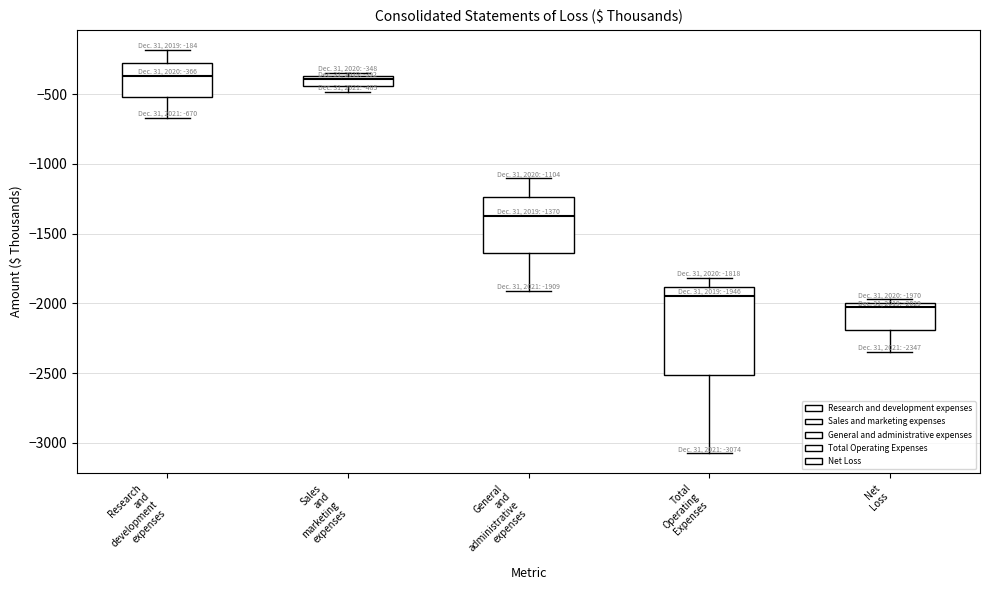

Which box is the tallest, from its lower edge to its upper edge?

Total Operating Expenses